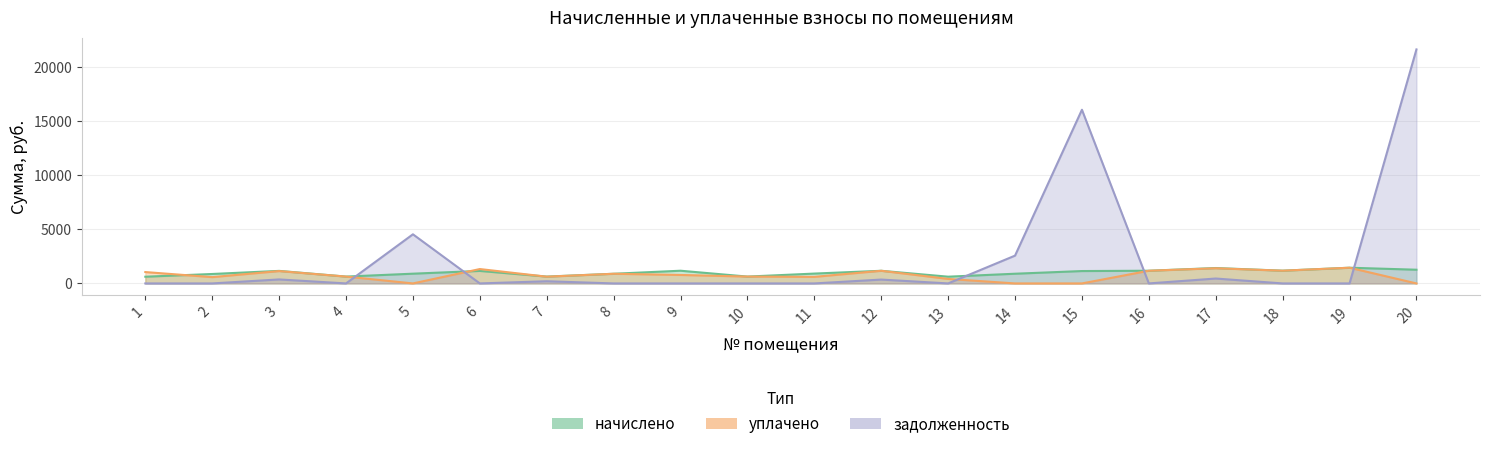

Rank the series at 15 from lowest to highest value.

уплачено, начислено, задолженность